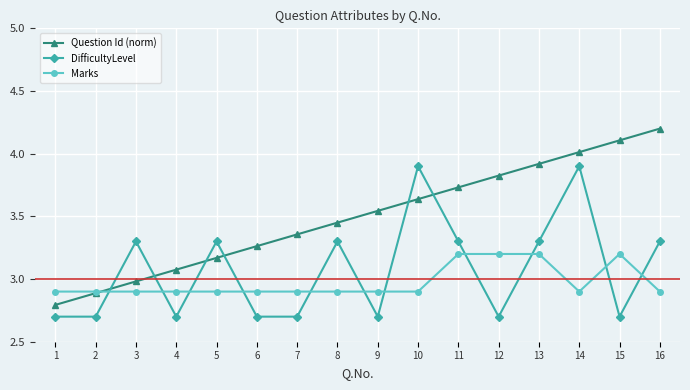

The value of DifficultyLevel at 1 is 2.7. True or false?

True